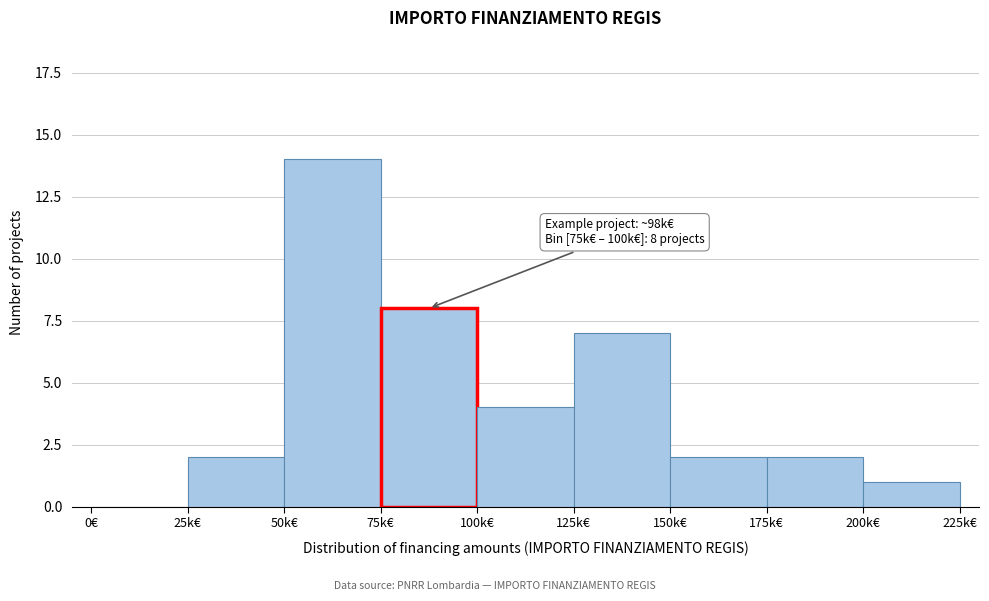

Reading left to right, list all the values displayed in this chart.

0€=0	25k€=2	50k€=14	75k€=8	100k€=4	125k€=7	150k€=2	175k€=2	200k€=1